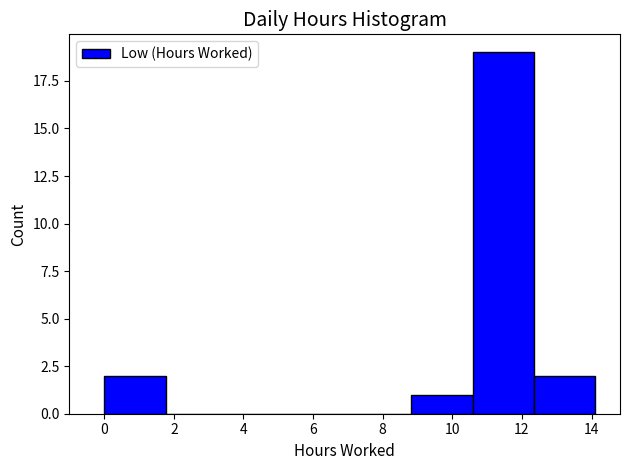

How tall is the bar that spans 12.4 to 14.2 on the x-axis? Neither the bar edges nor the heights are printed on the chart, so give them approximately, as read against the axes.

2